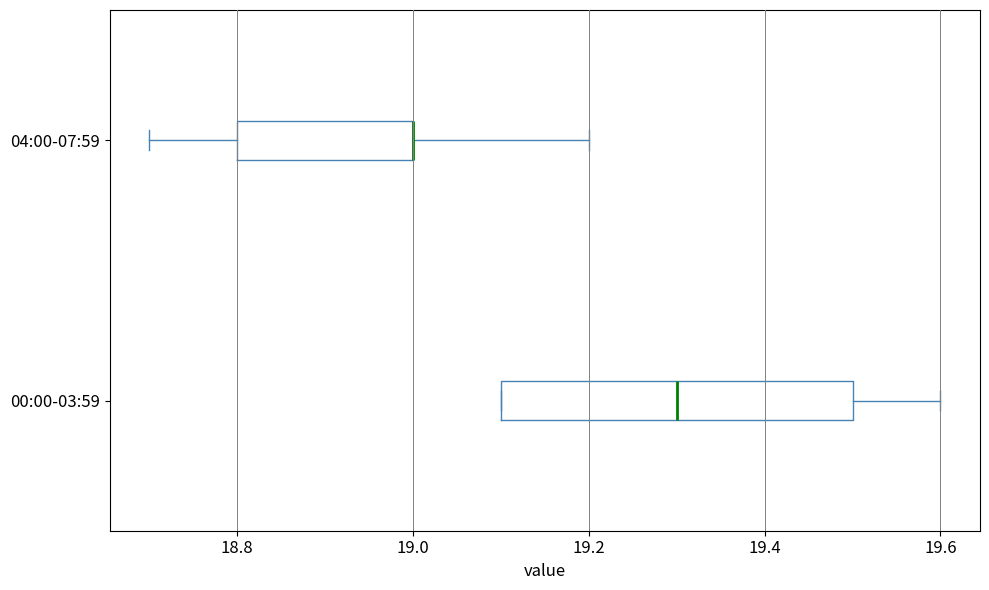

Reading bottom to top, transcribe this box plot: for each box, give where its median line is, the range the box spans, and where its two whiskers end, as read against the x-axis. The values are not printed on the chart, so give them approximately, as read against the axis.

00:00-03:59: median 19.3, box 19.1 to 19.5, whiskers 19.1 to 19.6
04:00-07:59: median 19.0 (drawn on the box's right edge), box 18.8 to 19.0, whiskers 18.7 to 19.2